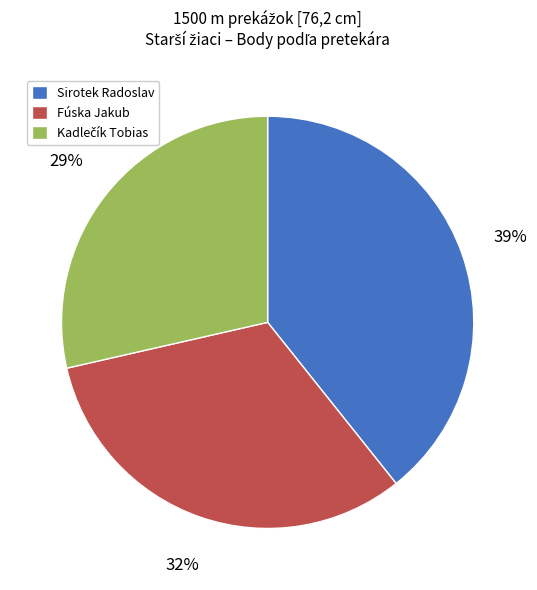

What is the largest slice in the pie chart?

Sirotek Radoslav